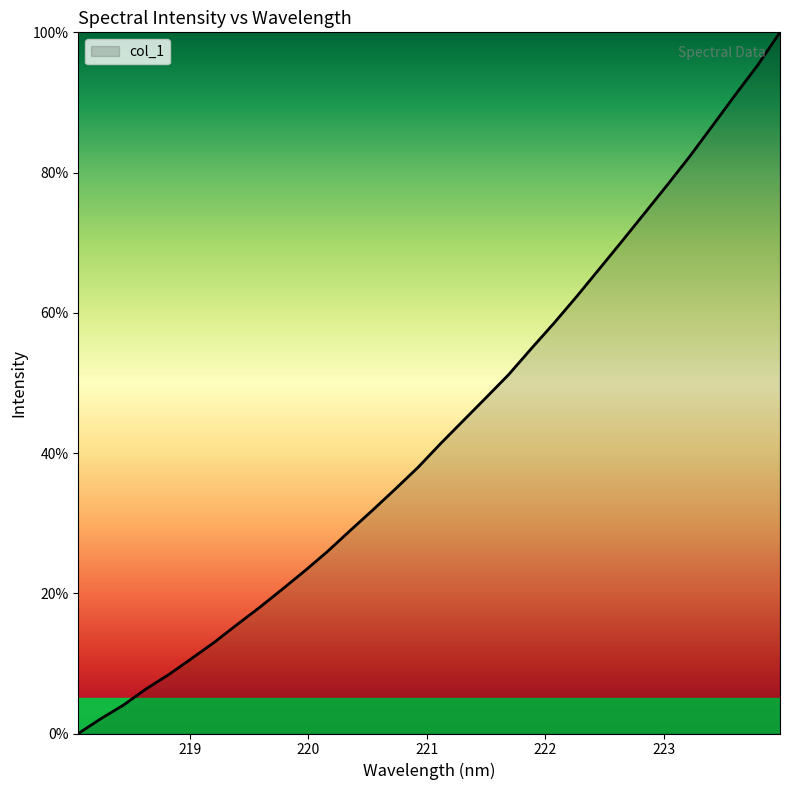

What is the maximum value shown in the chart?

100.0